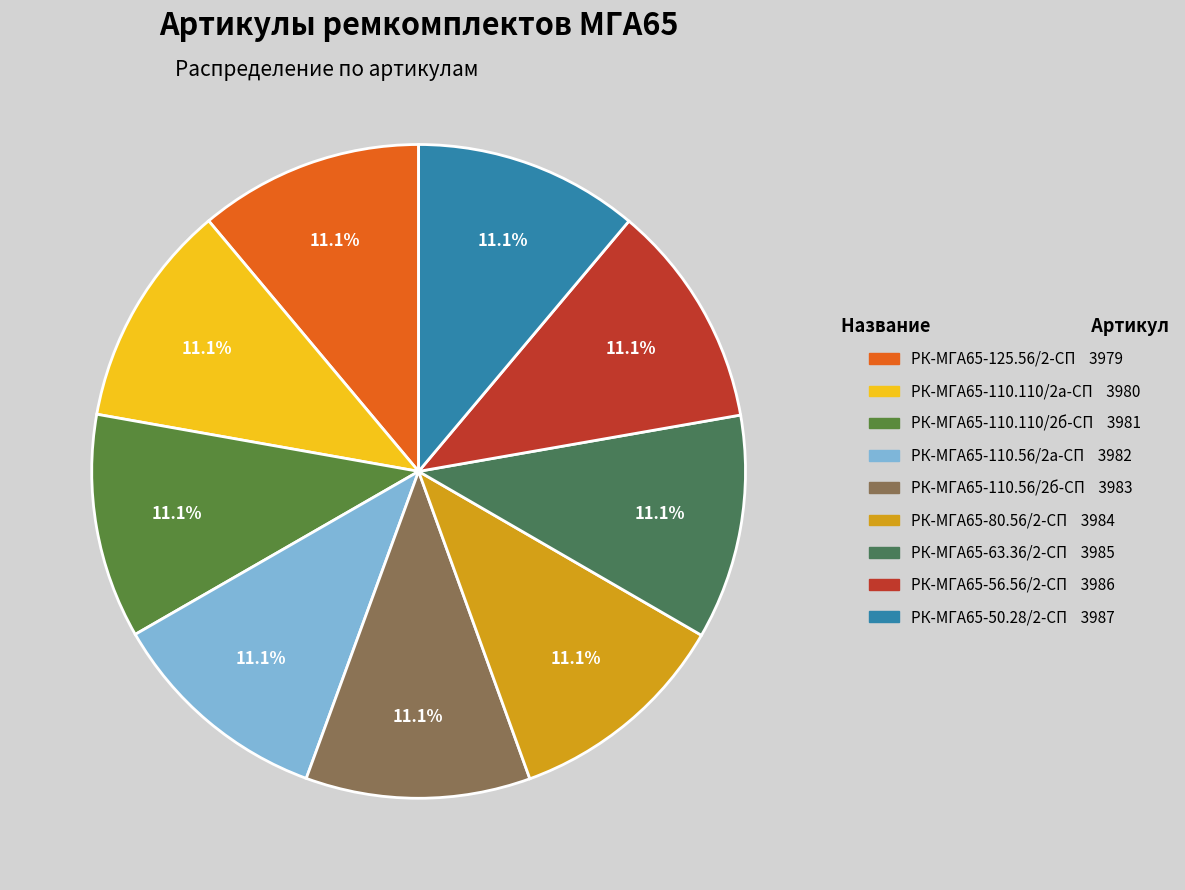

Combined, what portion of the pie is РК-МГА65-125.56/2-СП and РК-МГА65-110.110/2б-СП?

22.2%